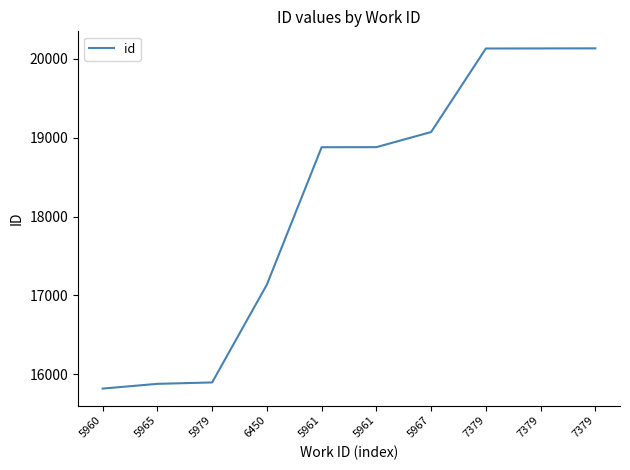

What value does the data have at 6450, to the nearest 10?

17140